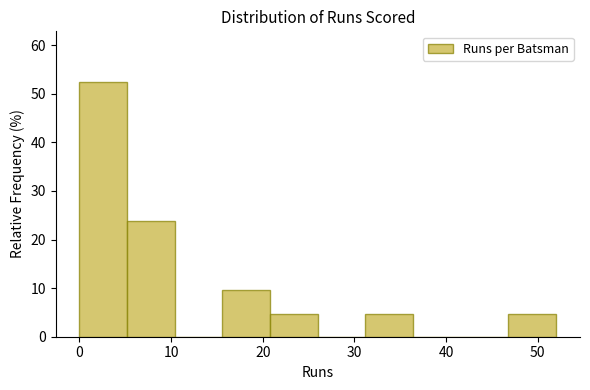

Reading left to right, transcribe this chart: for each bar, give the range it covers on the x-axis and its height. Neither the bar edges nor the heights are printed on the chart, so give them approximately, as read against the axes.

0.0 to 5.2: 52
5.2 to 10.4: 24
10.4 to 15.6: 0
15.6 to 20.8: 10
20.8 to 26.0: 5
26.0 to 31.2: 0
31.2 to 36.4: 5
36.4 to 41.6: 0
41.6 to 46.8: 0
46.8 to 52.0: 5